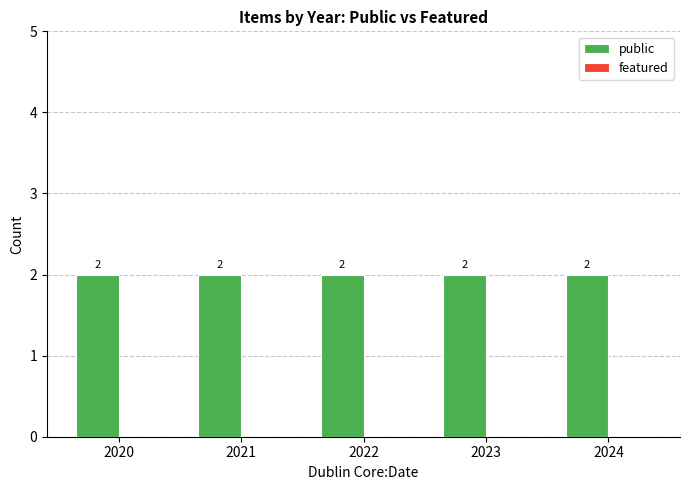

What are all the series names shown in the legend?

public, featured